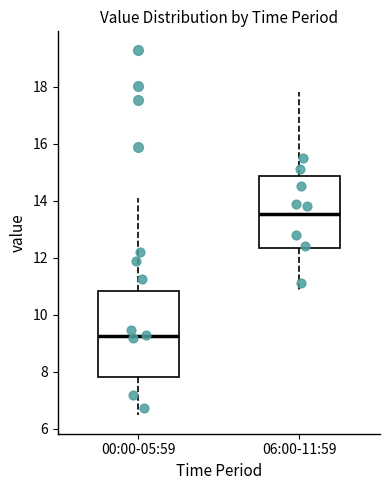

Where does the lower whisker of the box for 06:00-11:59 end on the y-axis? The values are not printed on the chart, so give them approximately, as read against the axis.

10.8